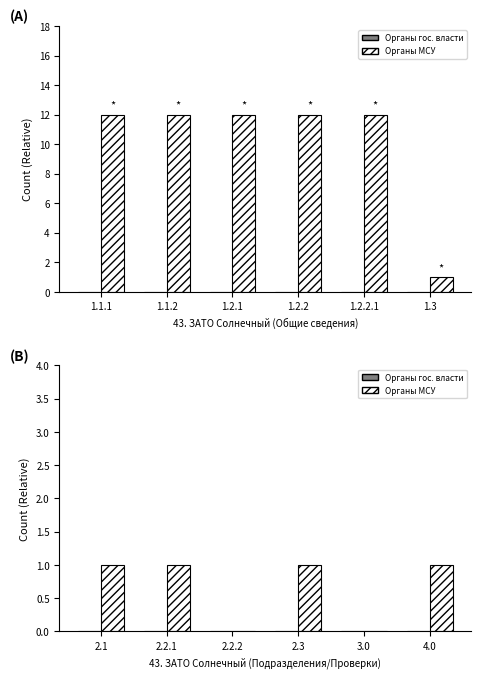

Which series has the widest spread of values?

Органы МСУ